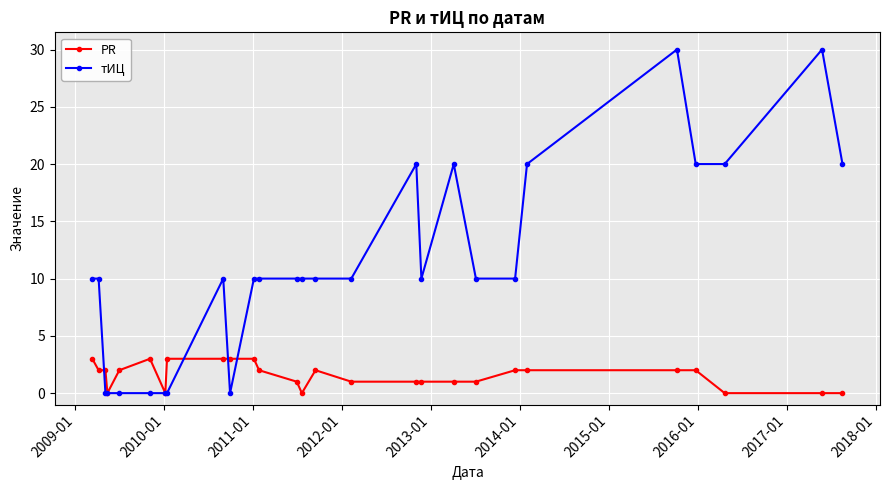

Which series has the widest spread of values?

тИЦ